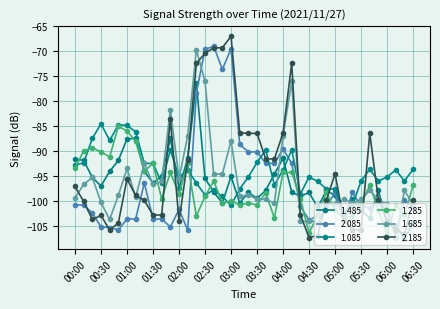

How many lines are shown in the chart?

6